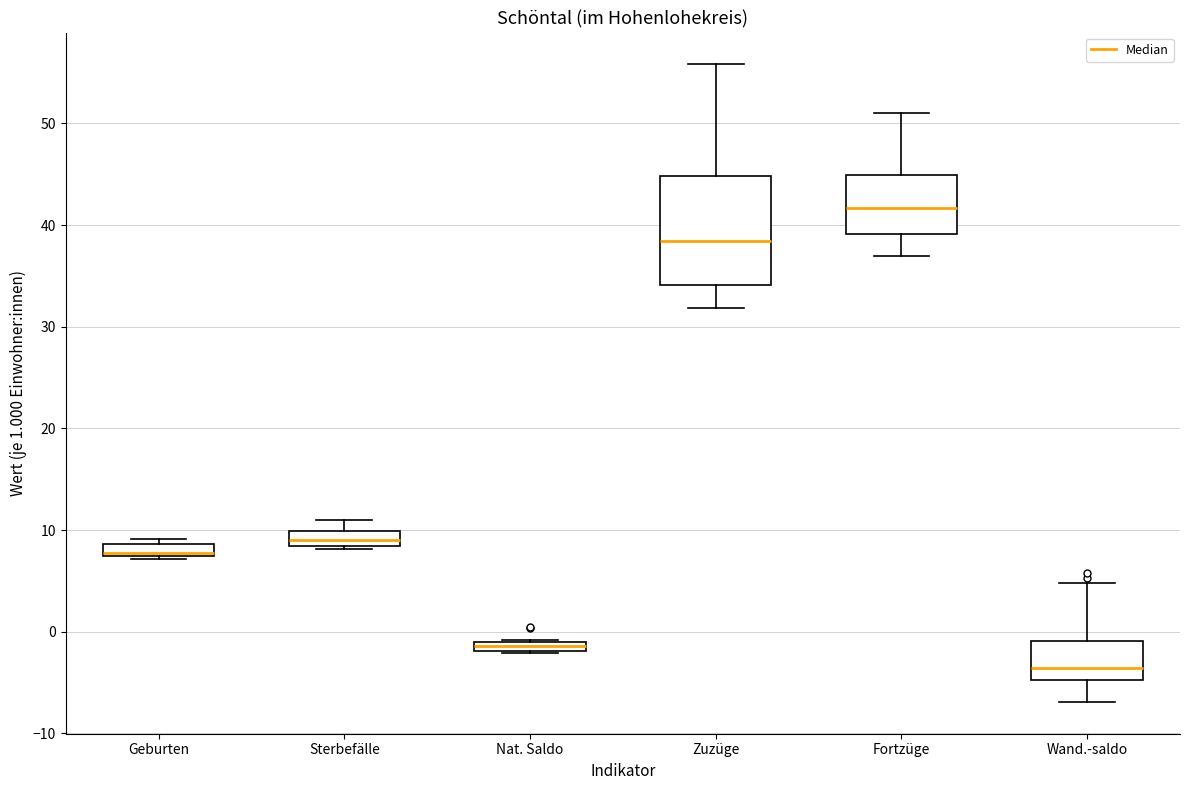

Which box is the tallest, from its lower edge to its upper edge?

Zuzüge